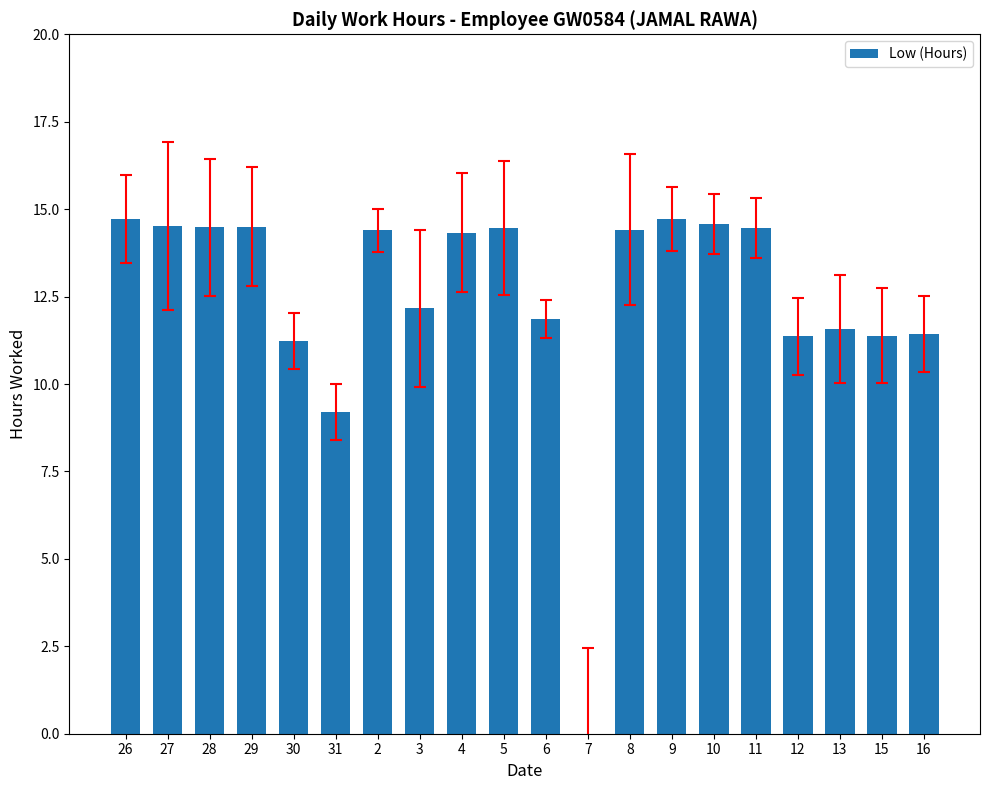

What is the ratio of the value at 2 to the value at 11?

1.0